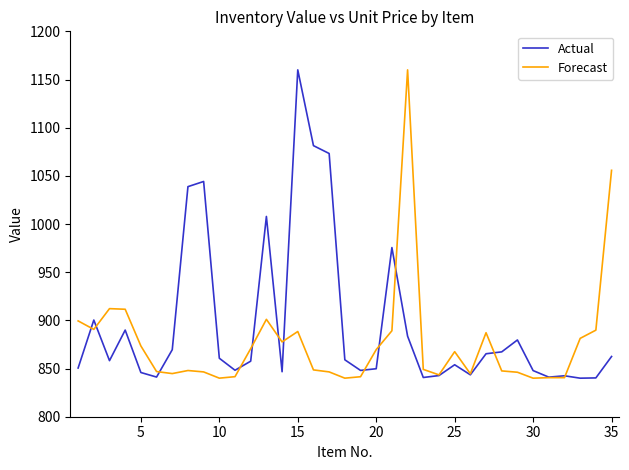

Which series has the largest total across all categories?

Actual